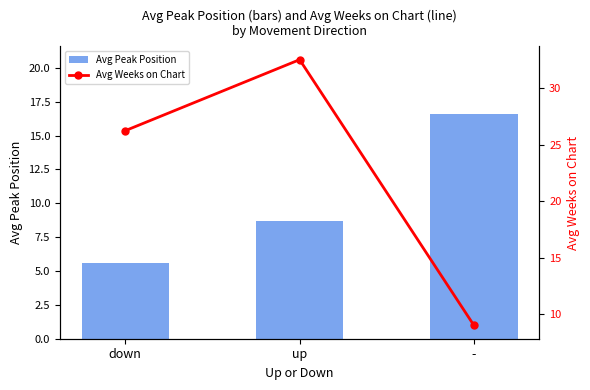

What are all the series names shown in the legend?

Avg Peak Position, Avg Weeks on Chart